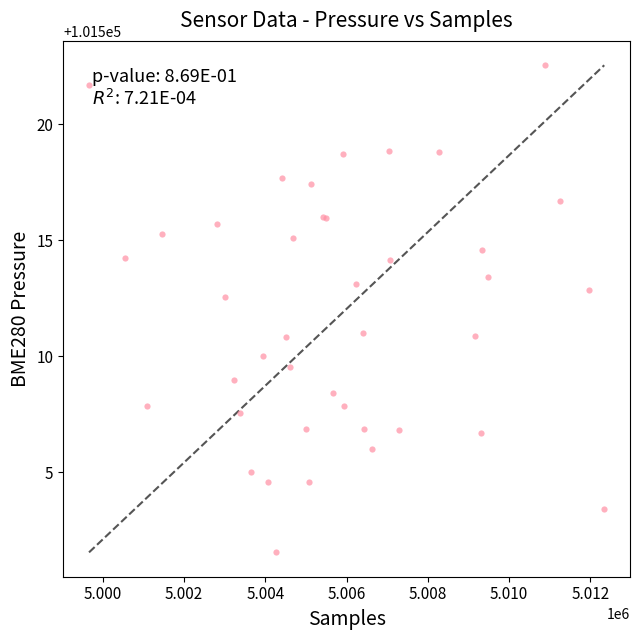

What Y value in the scatter plot is closest to 101512?

101512.6